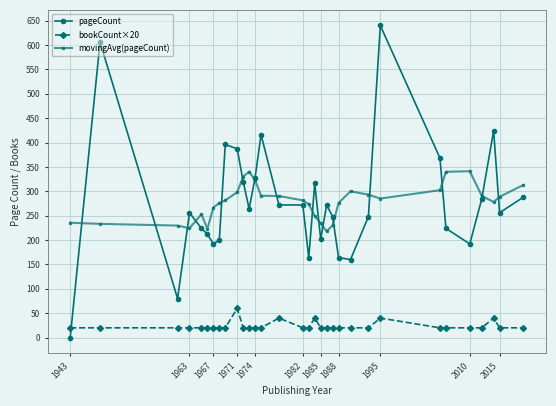

List the series in order of their peak value, lowest first.

bookCount×20, movingAvg(pageCount), pageCount